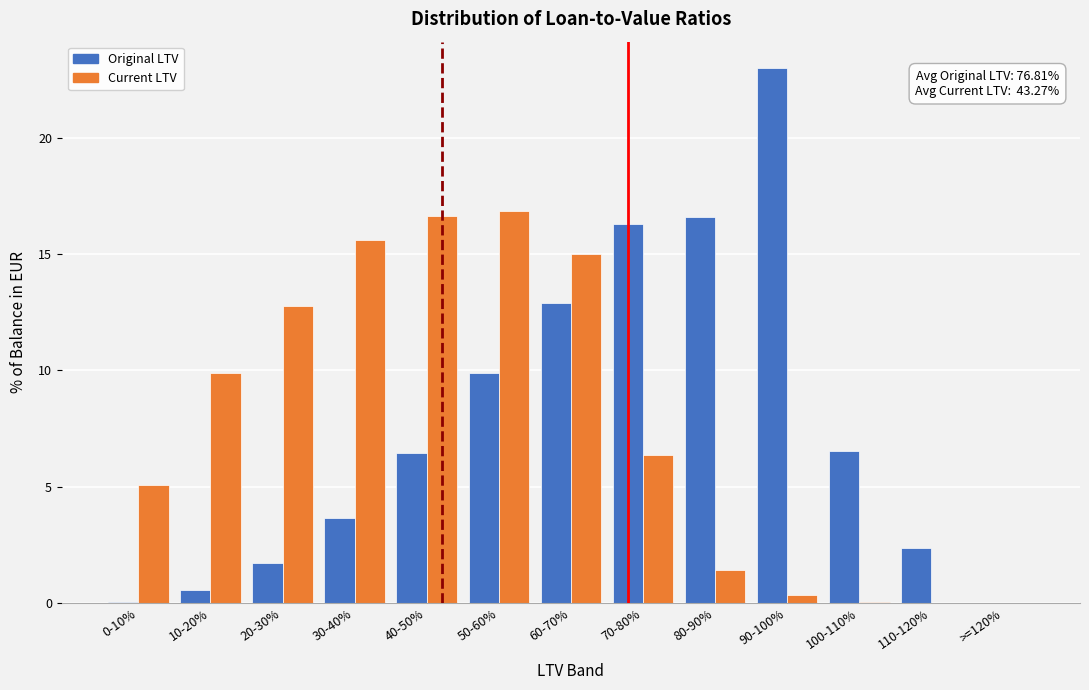

Which series changed the most between 70-80% and 110-120%?

Original LTV